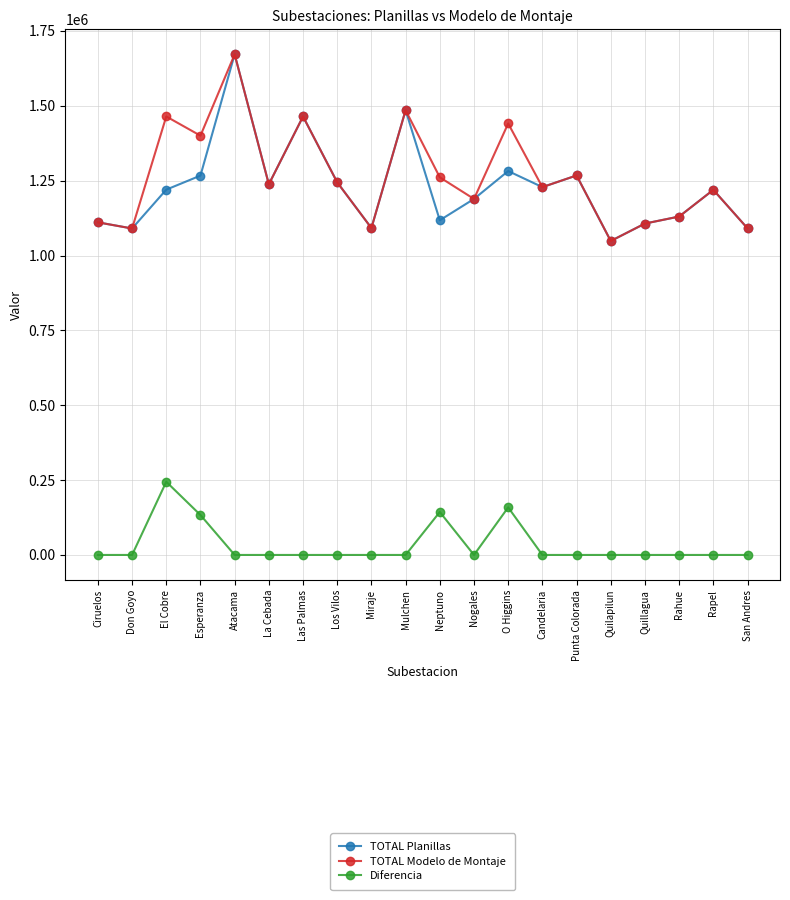

True or false: TOTAL Modelo de Montaje has more than 1 points higher than both neighbors.

True